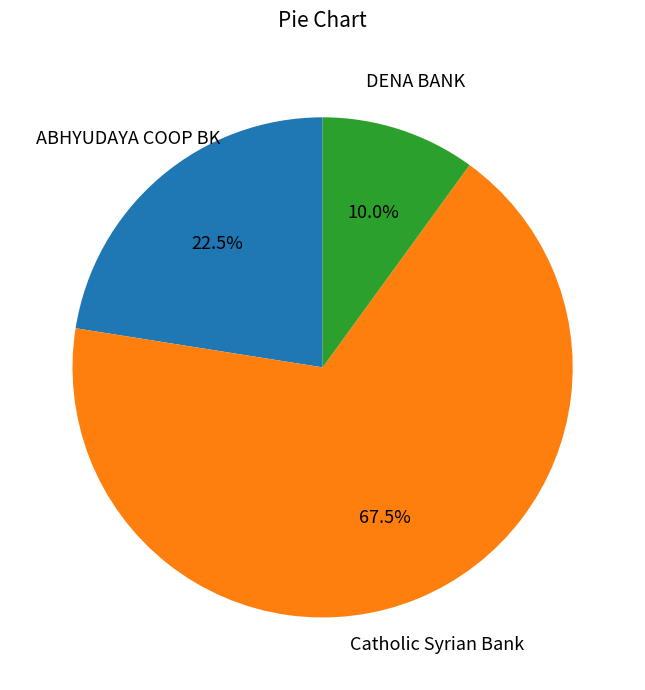

Does Catholic Syrian Bank represent more than half of the total?

Yes